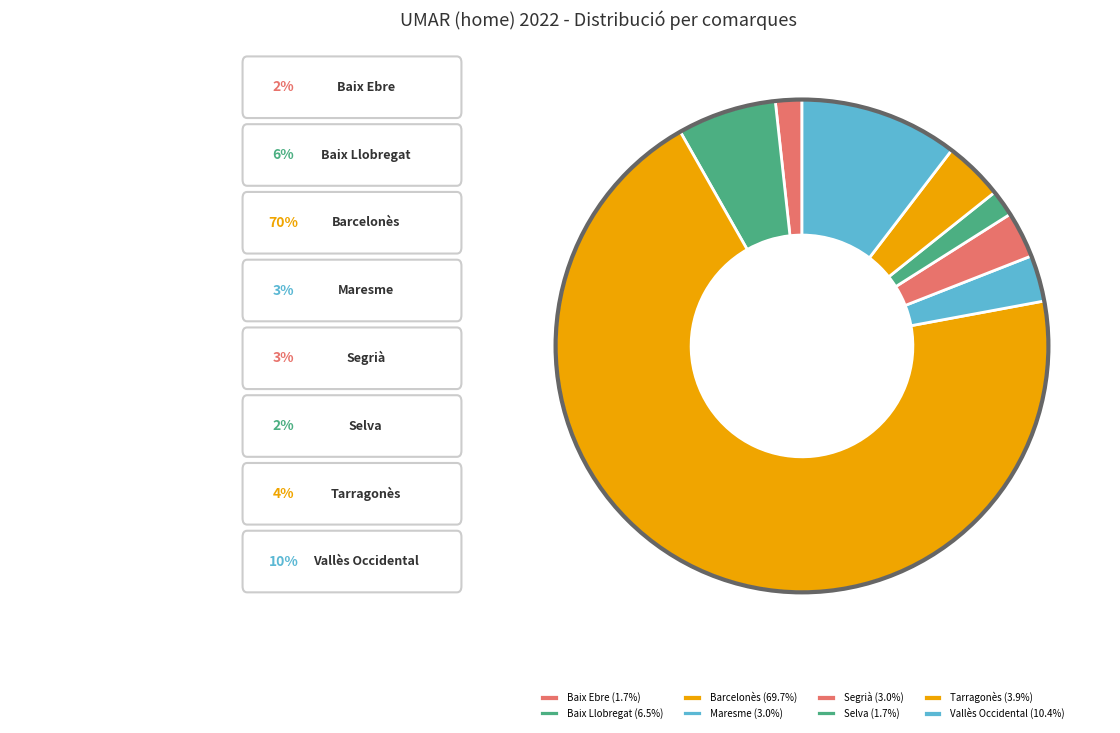

Is Barcelonès the majority of the pie?

Yes